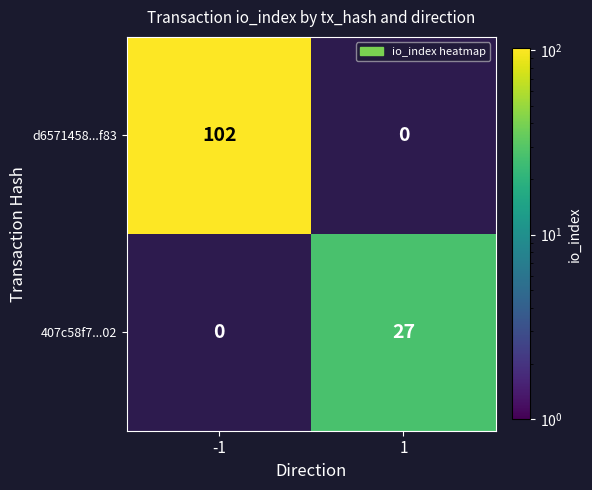

Is the value of d6571458...f83 at -1 greater than the value of 407c58f7...02 at 1?

Yes